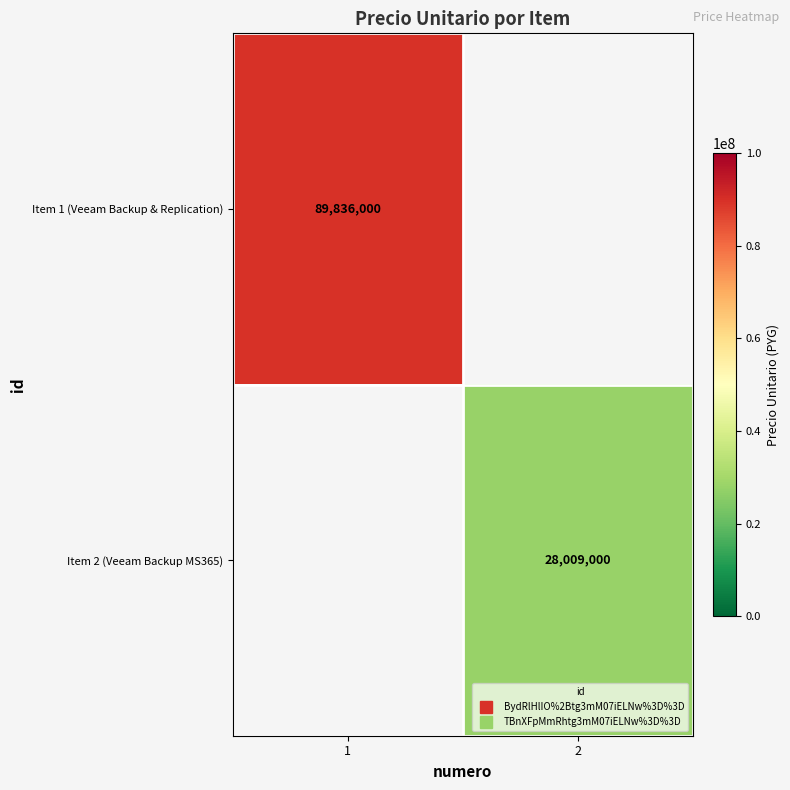

Rank the series at 2 from lowest to highest value.

Item 1 (Veeam Backup & Replication), Item 2 (Veeam Backup MS365)